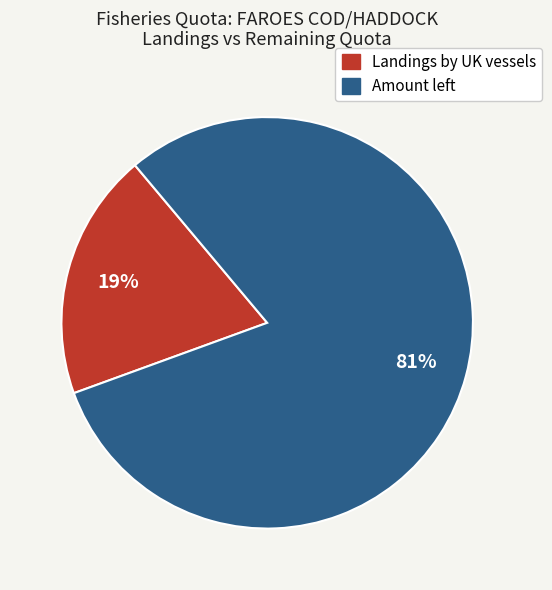

Which slice is the smallest?

Landings by UK vessels